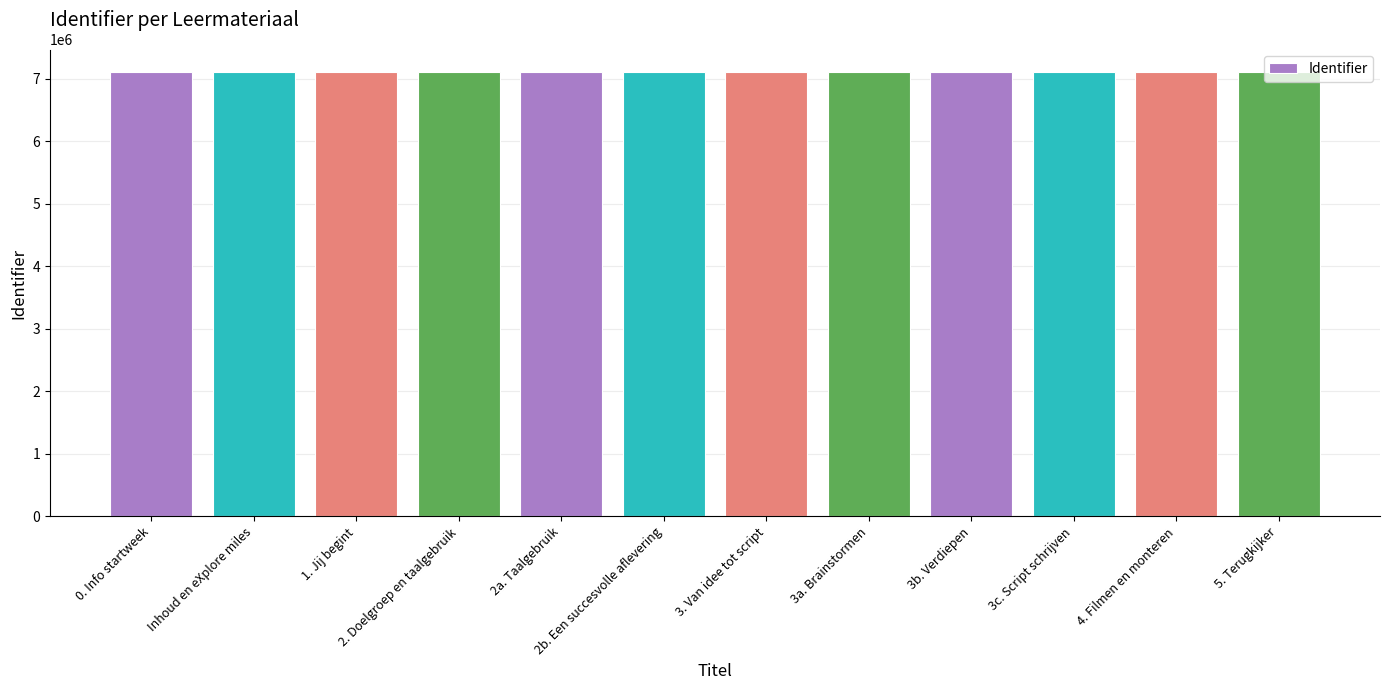

What is the smallest value displayed?

7112129